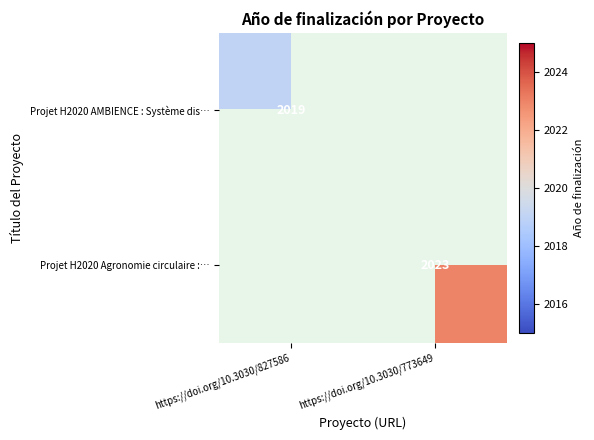

The Projet H2020 Agronomie circulaire :… series shows 3078 at https://doi.org/10.3030/773649. True or false?

False